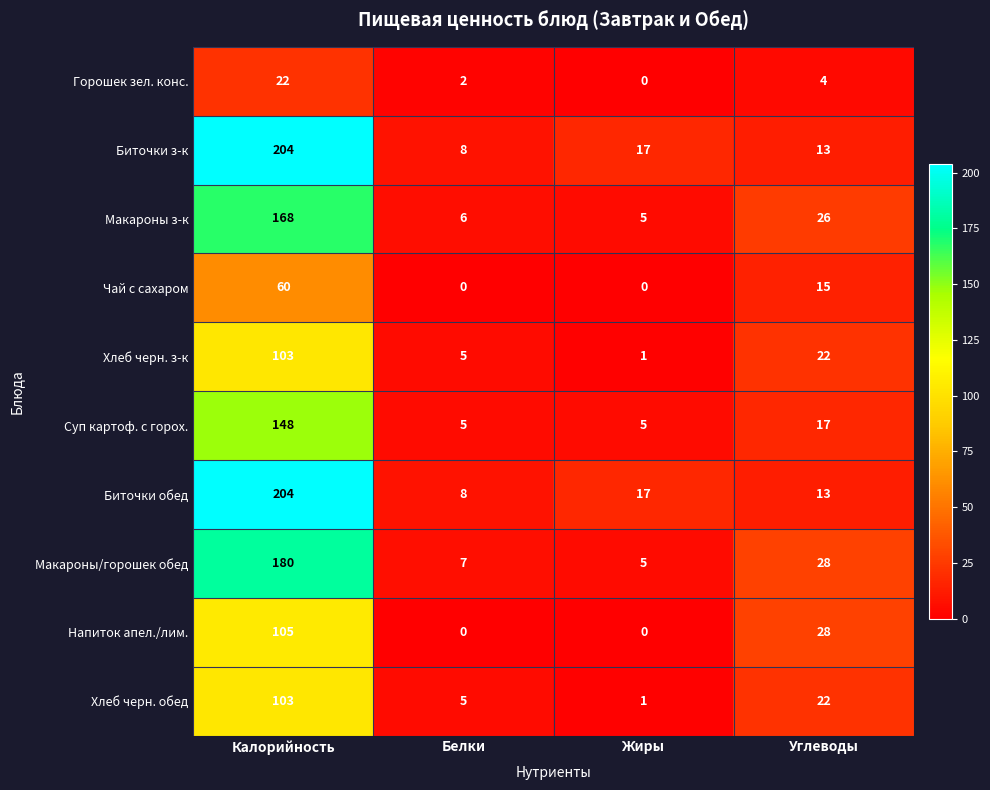

What is the total value across all series at Белки?

46